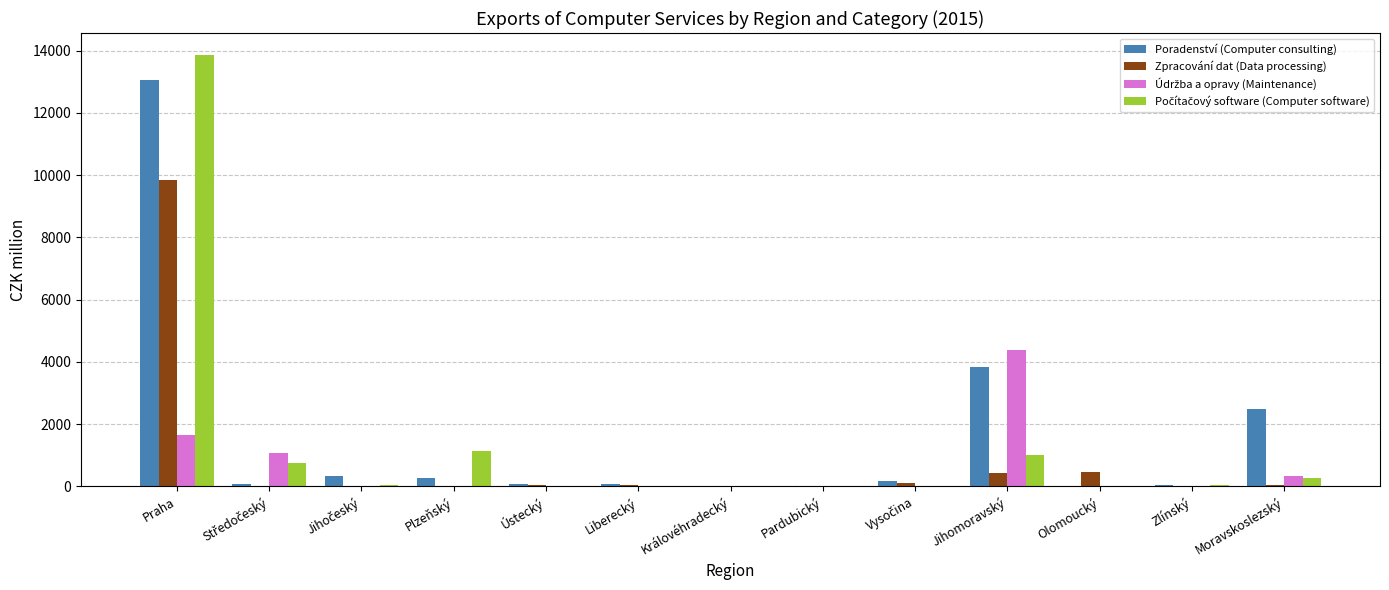

Where is Poradenství (Computer consulting) nearest to the value 6523?

Jihomoravský